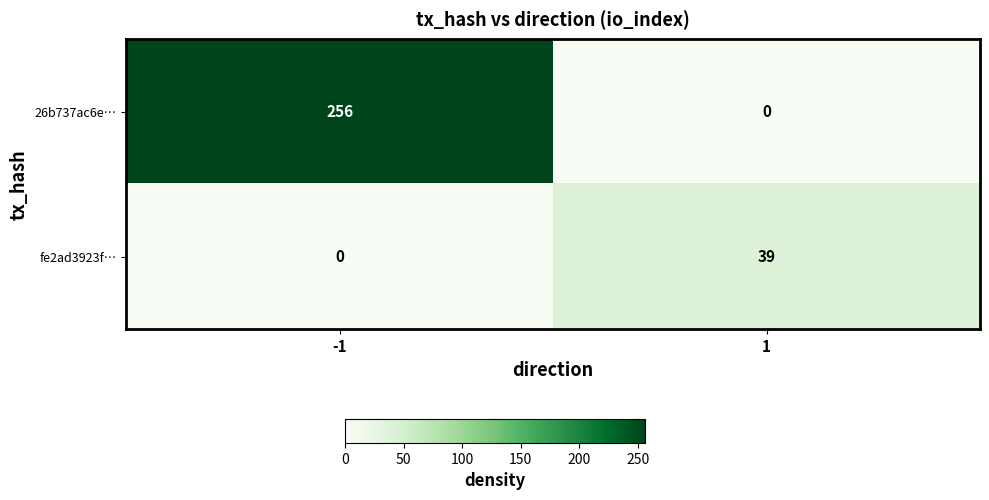

At how many categories does at least one series exceed 68?

1